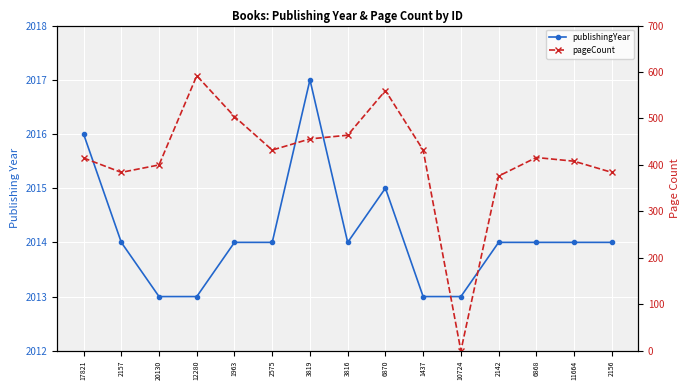

What is the sum of all pageCount values?

6223